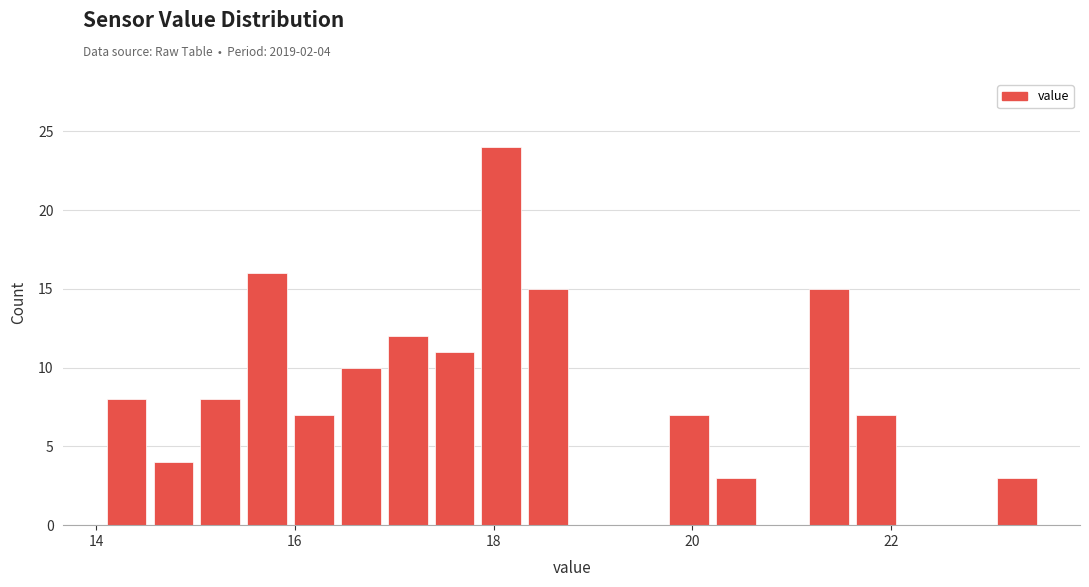

Read against the x-axis, roughly where is the centre of the tallest bar?

18.0